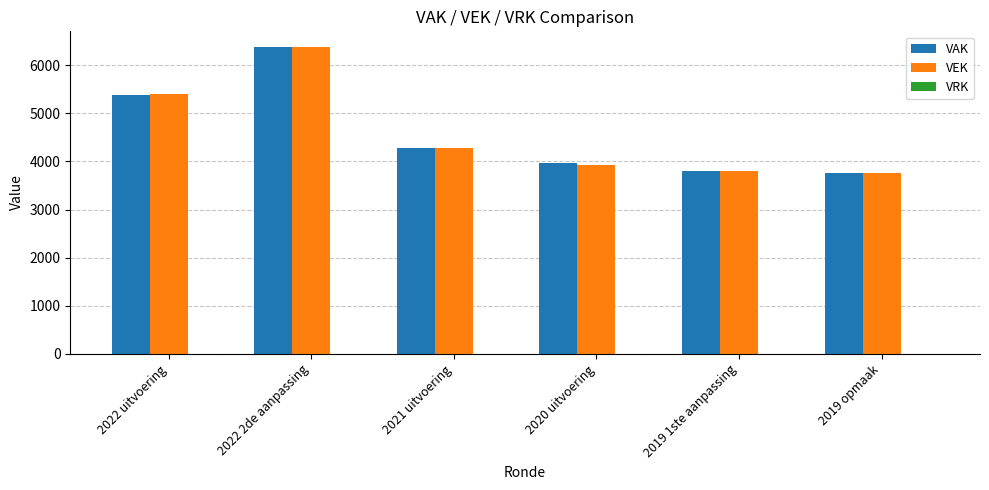

How many groups of bars are there?

6